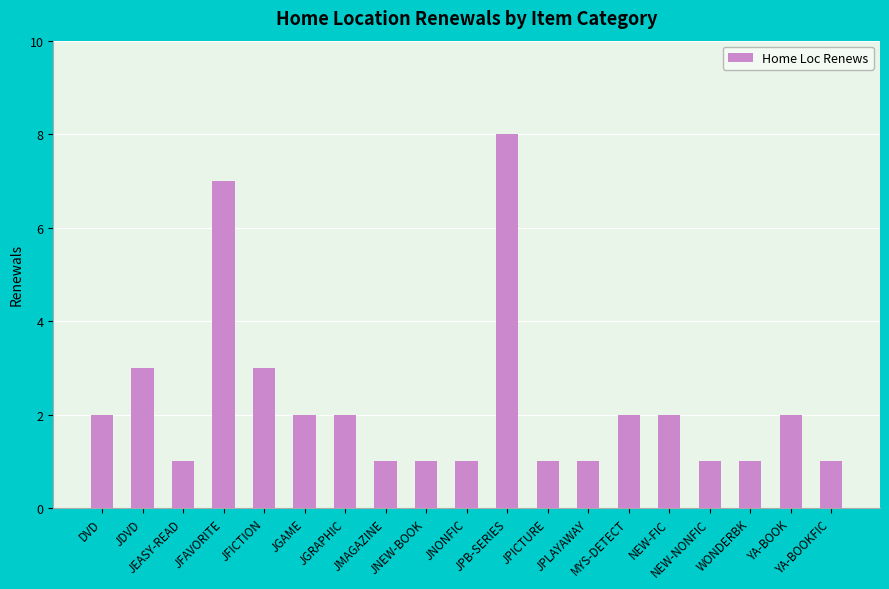

What is the maximum value shown in the chart?

8